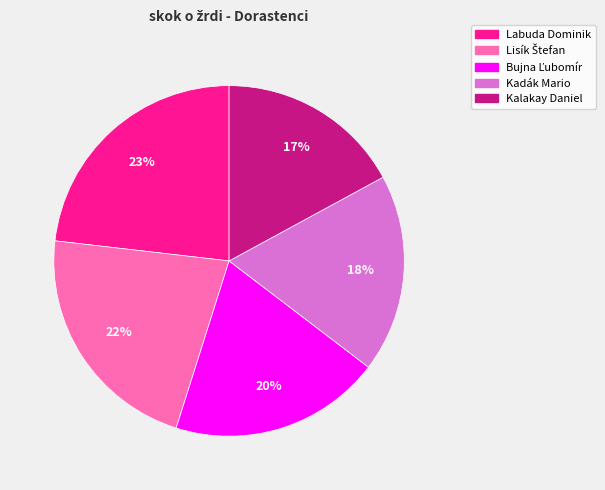

The Labuda Dominik slice represents 23% of the pie. True or false?

True